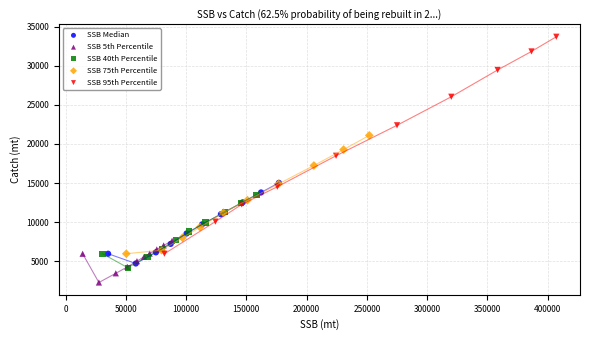

Which series contains the lowest Y value?

SSB 5th Percentile